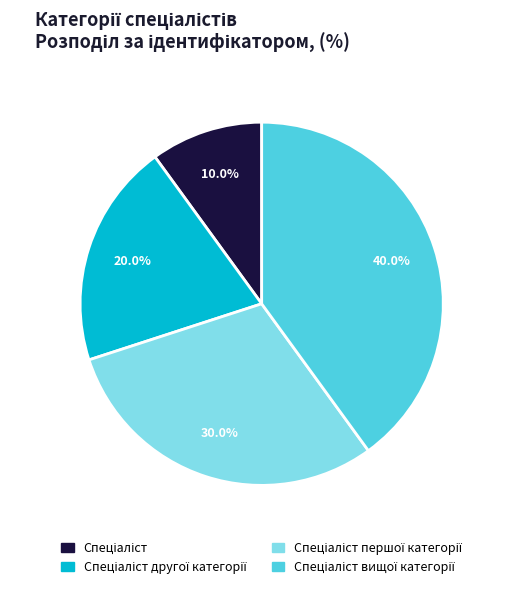

Does any single category account for the majority?

No